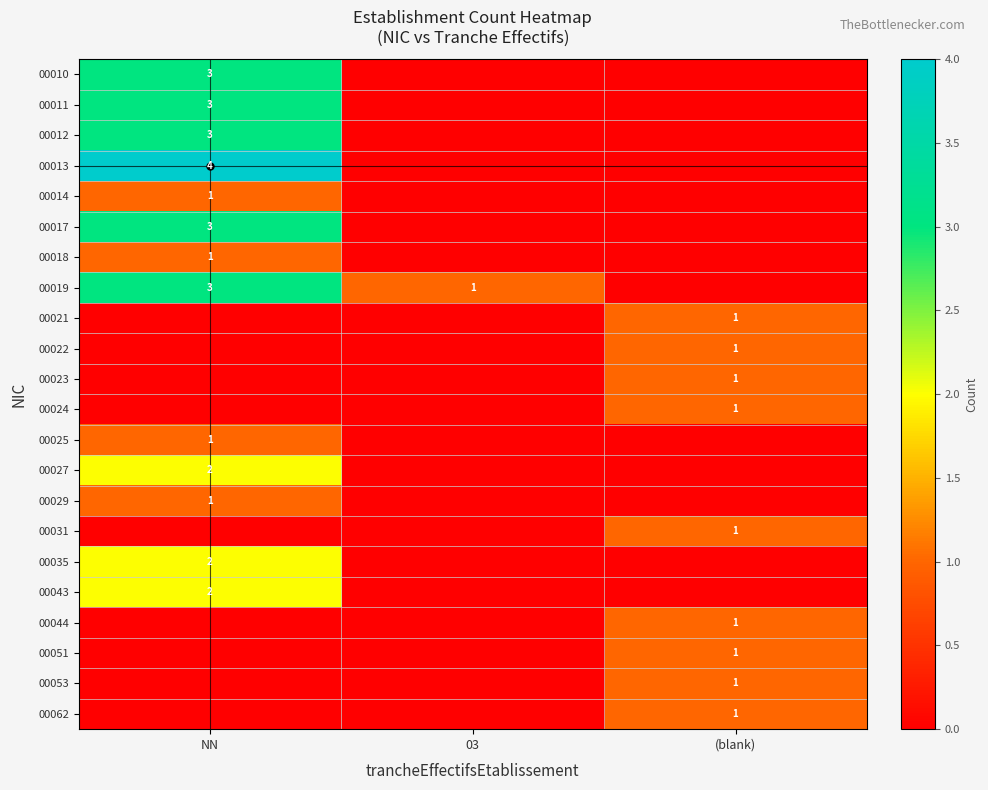

What is the difference between the highest and lowest values at 03?

1